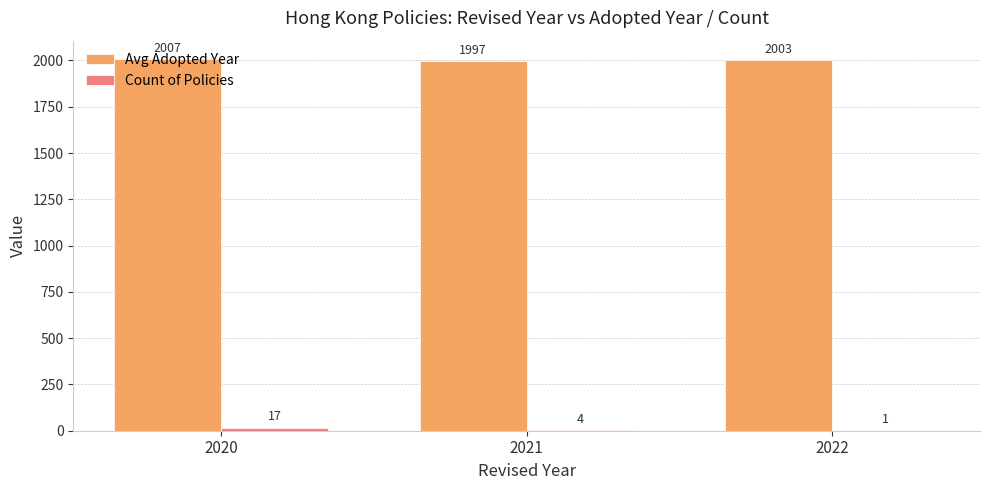

Are the bars horizontal?

No